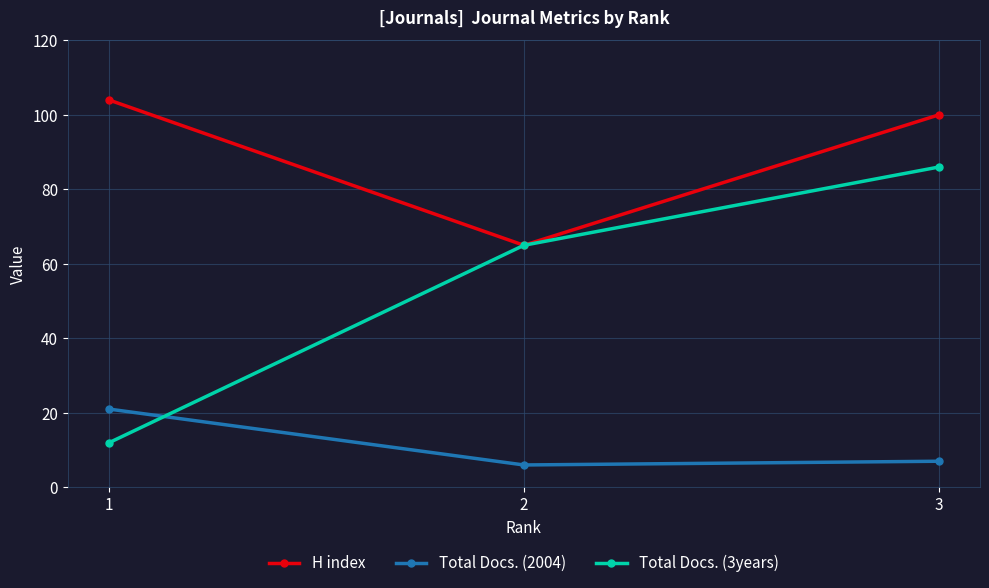

At which label does H index first exceed 100?

1